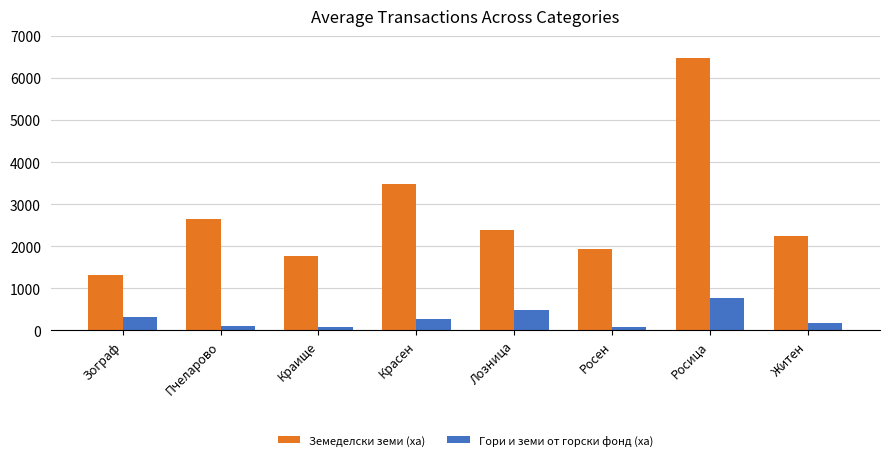

At which label is Земеделски земи (ха) closest to 3892?

Красен